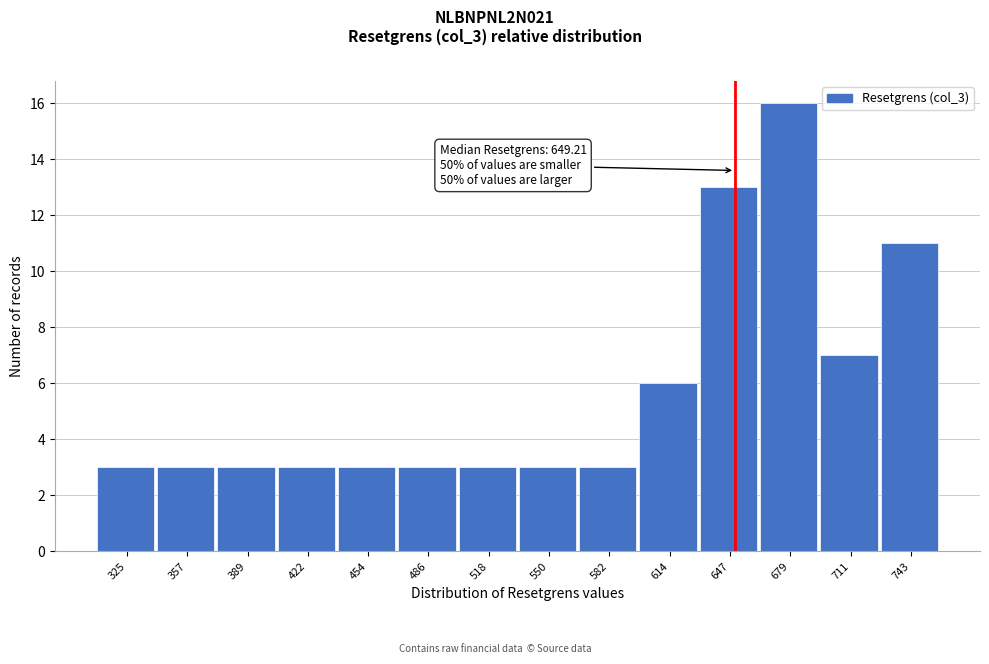

Over which range of the x-axis is the bar tallest?

665 to 695